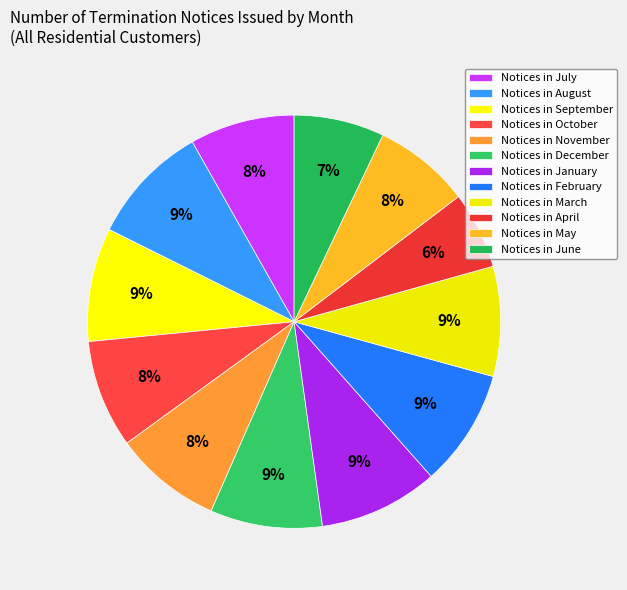

Rank the categories by value from highest to lowest.

August, January, February, September, December, March, October, November, July, May, June, April